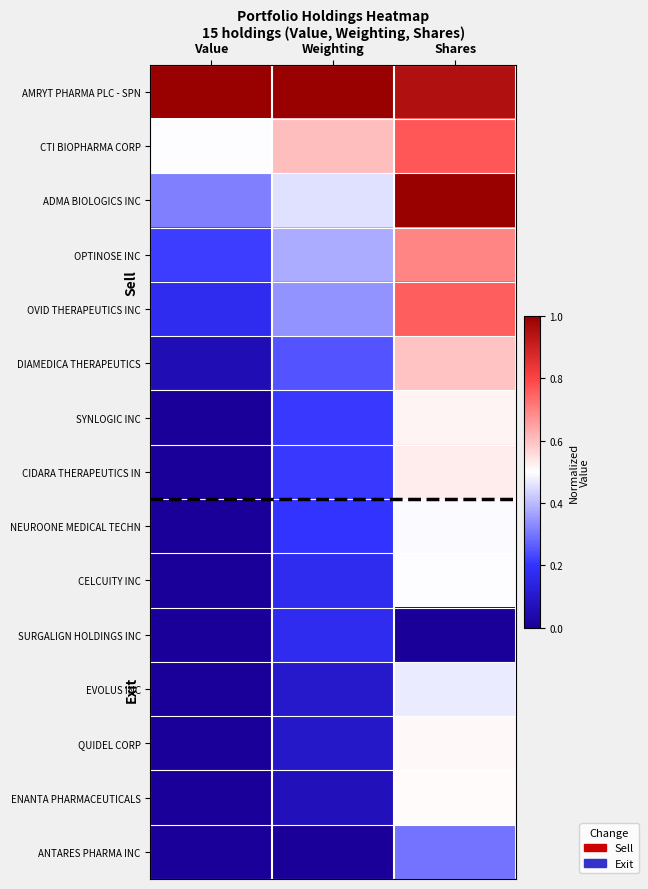

Between Value and Weighting, which is larger?

Value